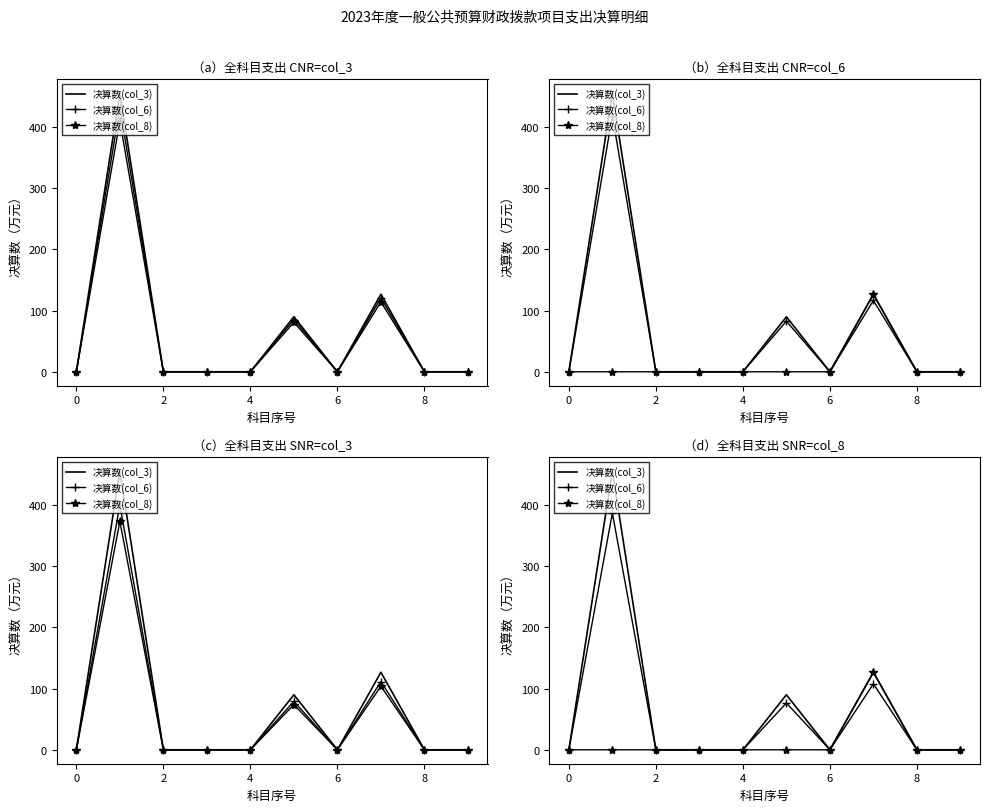

At how many categories does at least one series exceed 151?

1